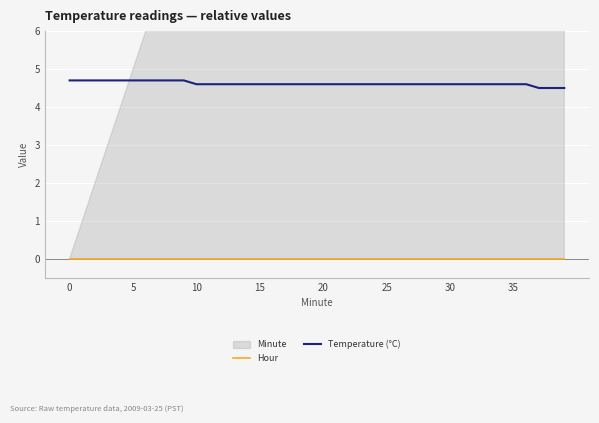

True or false: Temperature (°C) has a value of 6.5 at 25.

False